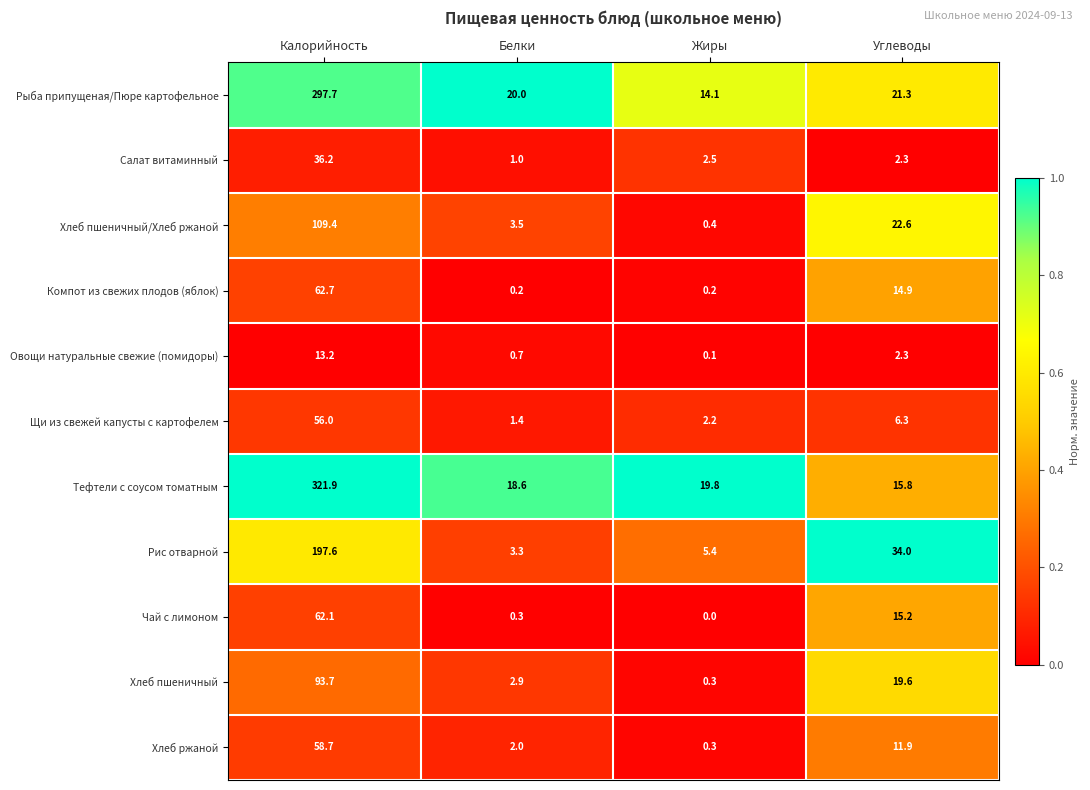

List the series in order of their peak value, lowest first.

Овощи натуральные свежие (помидоры), Салат витаминный, Щи из свежей капусты с картофелем, Хлеб ржаной, Чай с лимоном, Компот из свежих плодов (яблок), Хлеб пшеничный, Хлеб пшеничный/Хлеб ржаной, Рис отварной, Рыба припущеная/Пюре картофельное, Тефтели с соусом томатным